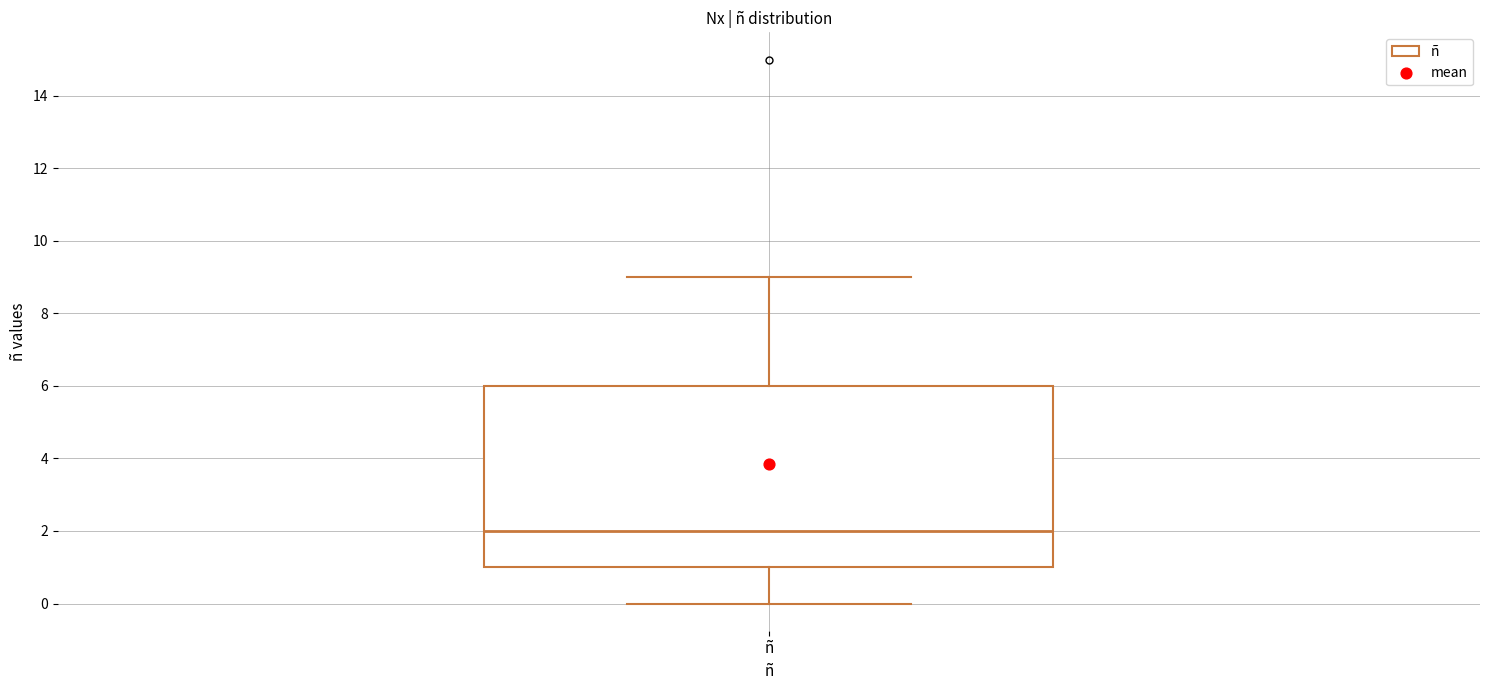

Read this box plot against the y-axis: the position of the median line, the range covered by the box, and the ends of both whiskers. The values are not printed on the chart, so give them approximately, as read against the axis.

median 2, box 1 to 6, whiskers 0 to 9